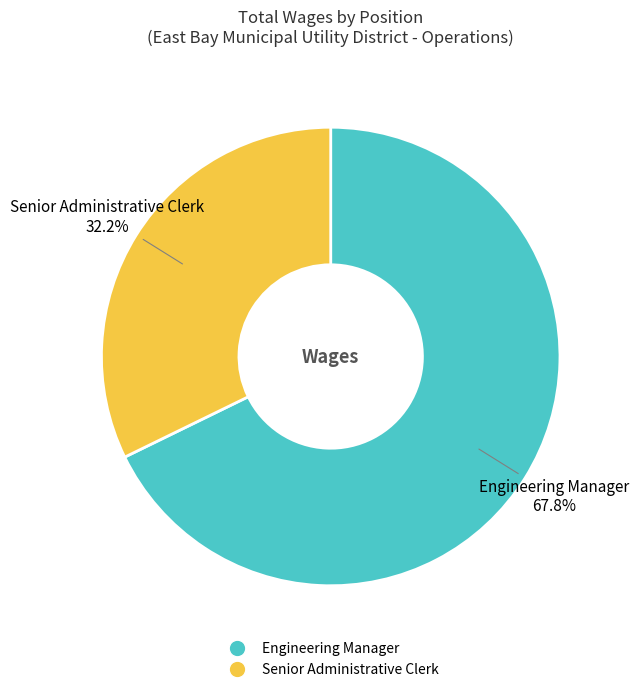

To the nearest percent, what is the difference between the Engineering Manager and Senior Administrative Clerk slice percentages?

36%